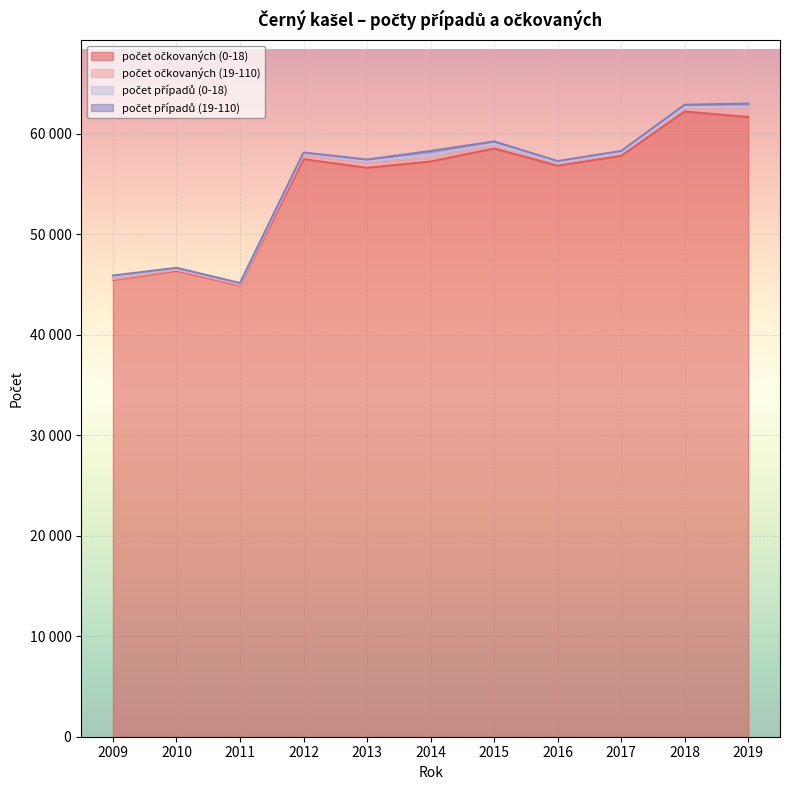

True or false: počet očkovaných (19-110) and počet očkovaných (0-18) cross at least once.

False